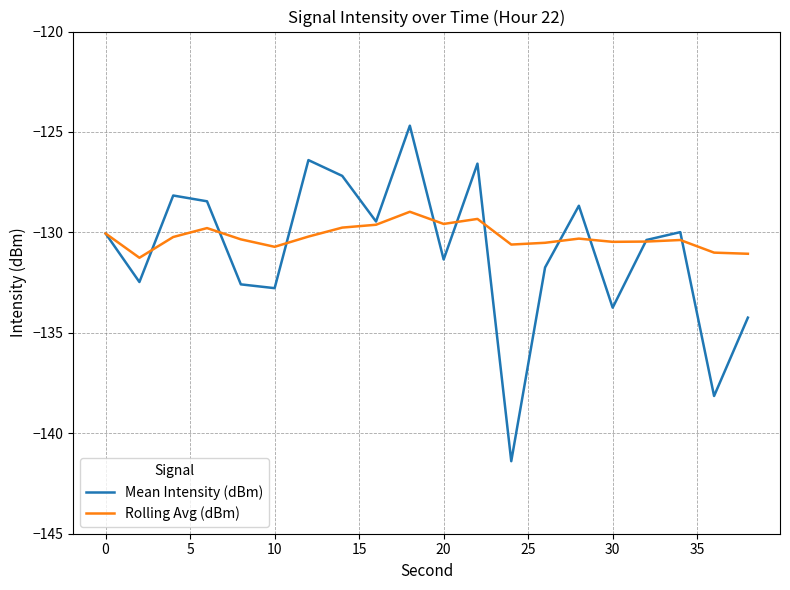

What is the smallest value displayed?

-141.4